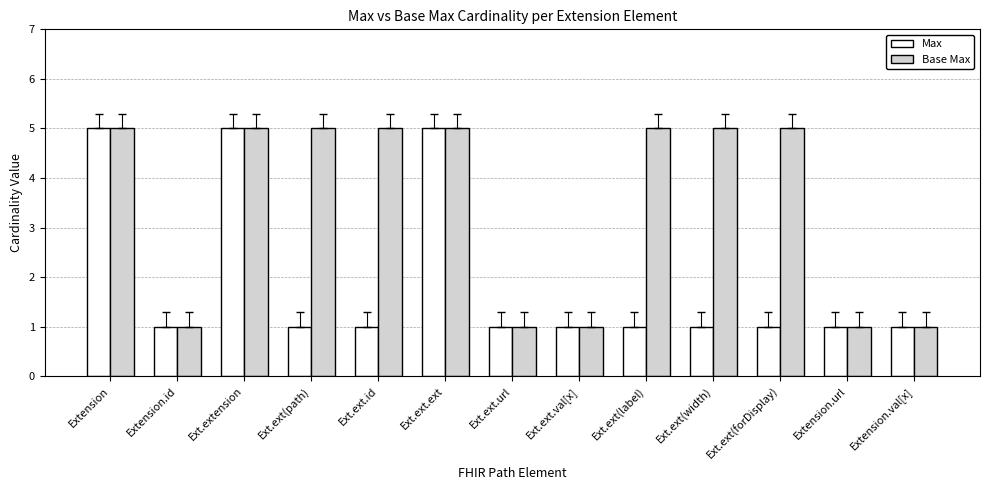

Reading left to right, transcribe all the data shown in this chart.

Max: Extension=5	Extension.id=1	Ext.extension=5	Ext.ext(path)=1	Ext.ext.id=1	Ext.ext.ext=5	Ext.ext.url=1	Ext.ext.val[x]=1	Ext.ext(label)=1	Ext.ext(width)=1	Ext.ext(forDisplay)=1	Extension.url=1	Extension.val[x]=1
Base Max: Extension=5	Extension.id=1	Ext.extension=5	Ext.ext(path)=5	Ext.ext.id=5	Ext.ext.ext=5	Ext.ext.url=1	Ext.ext.val[x]=1	Ext.ext(label)=5	Ext.ext(width)=5	Ext.ext(forDisplay)=5	Extension.url=1	Extension.val[x]=1